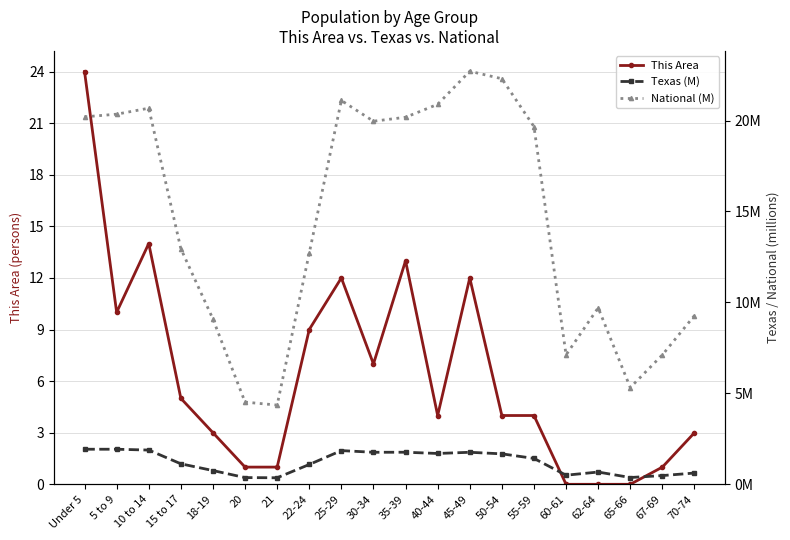

Count the number of categories in the chart.

20